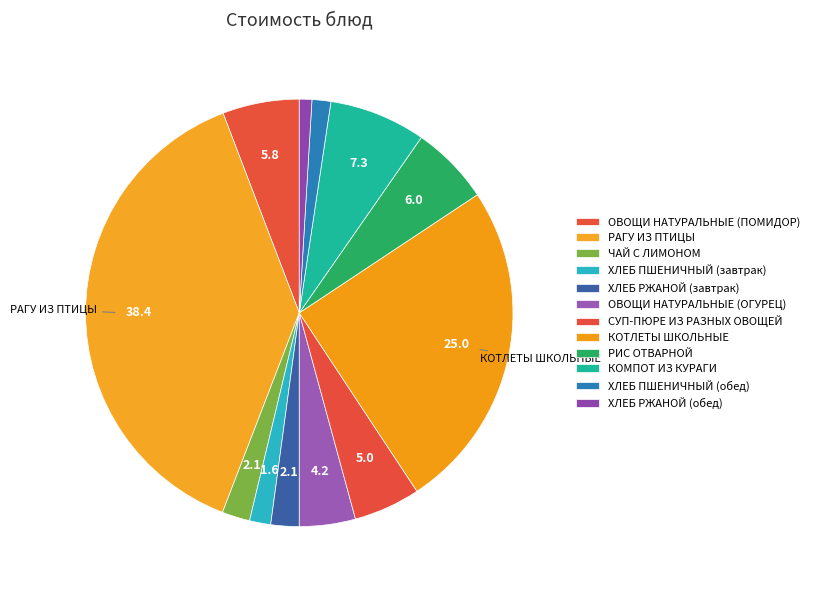

How many segments does this pie chart have?

12